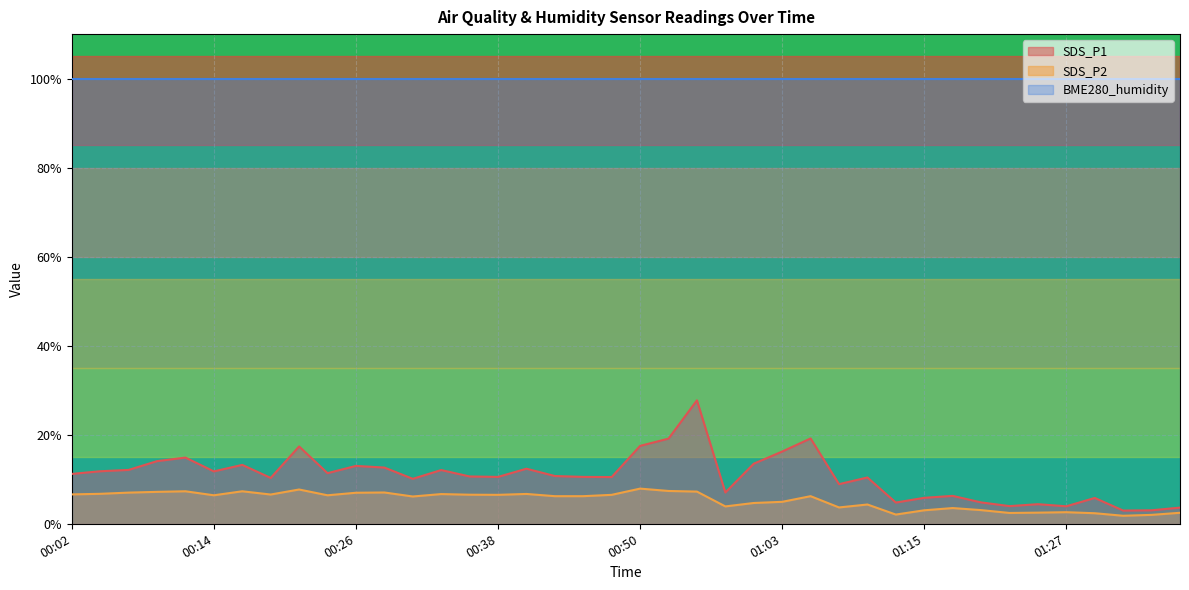

True or false: SDS_P1 and SDS_P2 intersect in this chart.

False